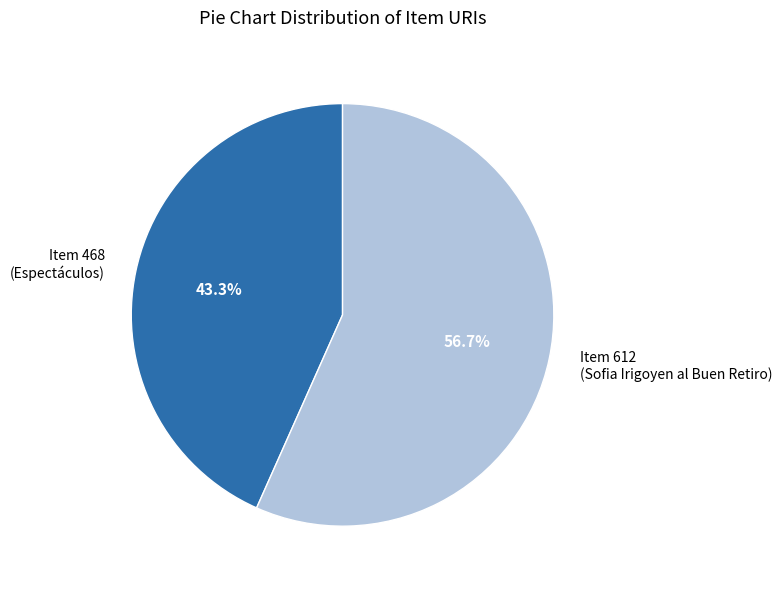

Which category accounts for the majority?

Item 612 (Sofia Irigoyen al Buen Retiro)